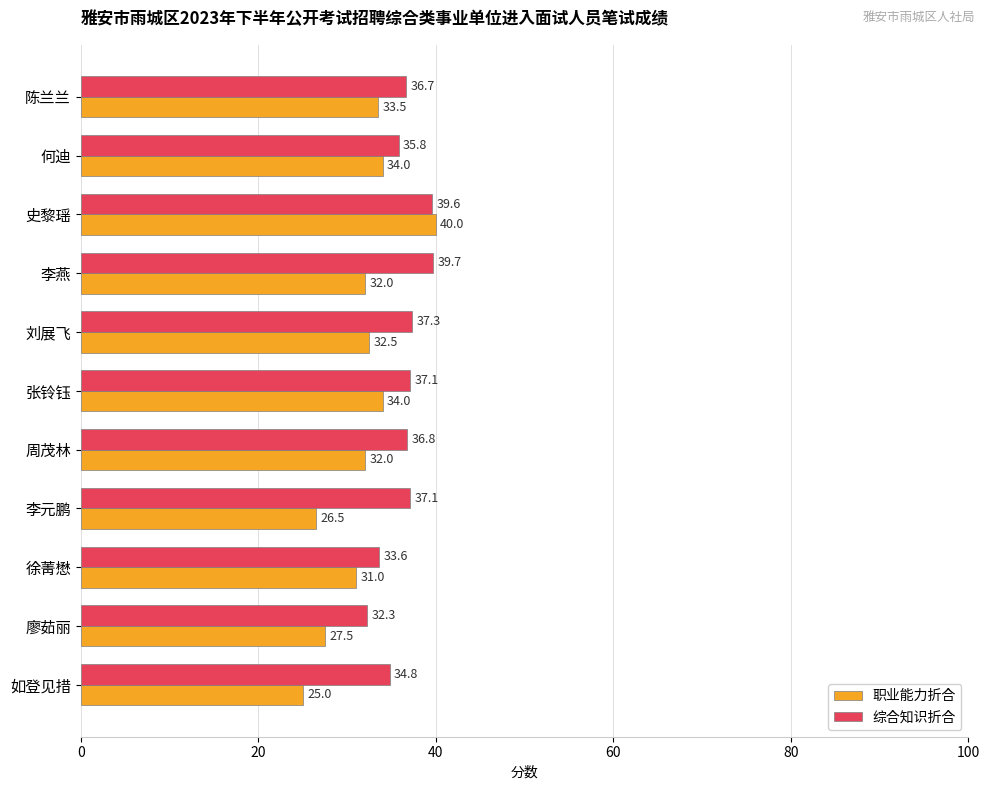

What is the approximate value of 职业能力折合 at 史黎瑶?

40.0